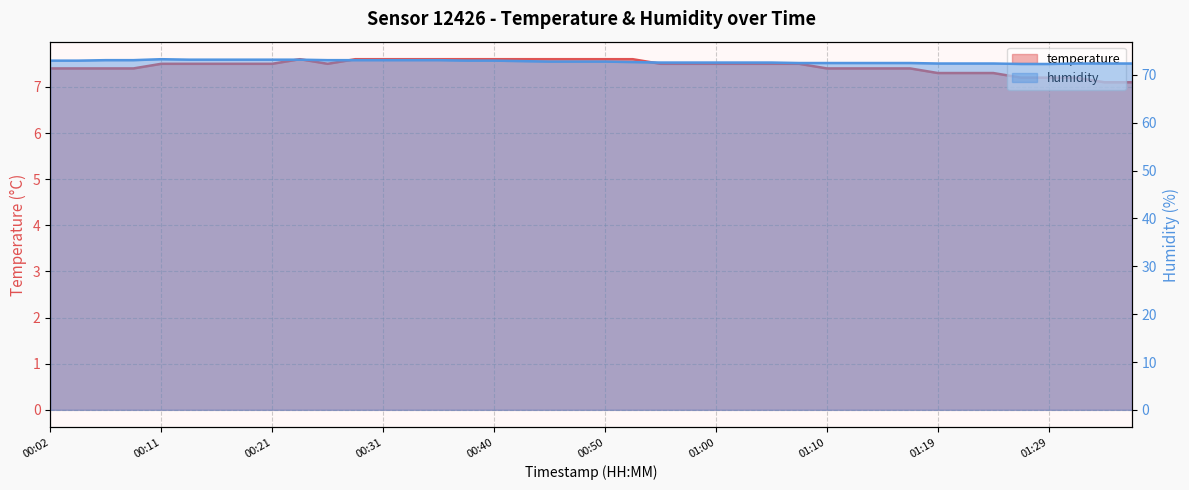

Where is the first local maximum for temperature?

00:23